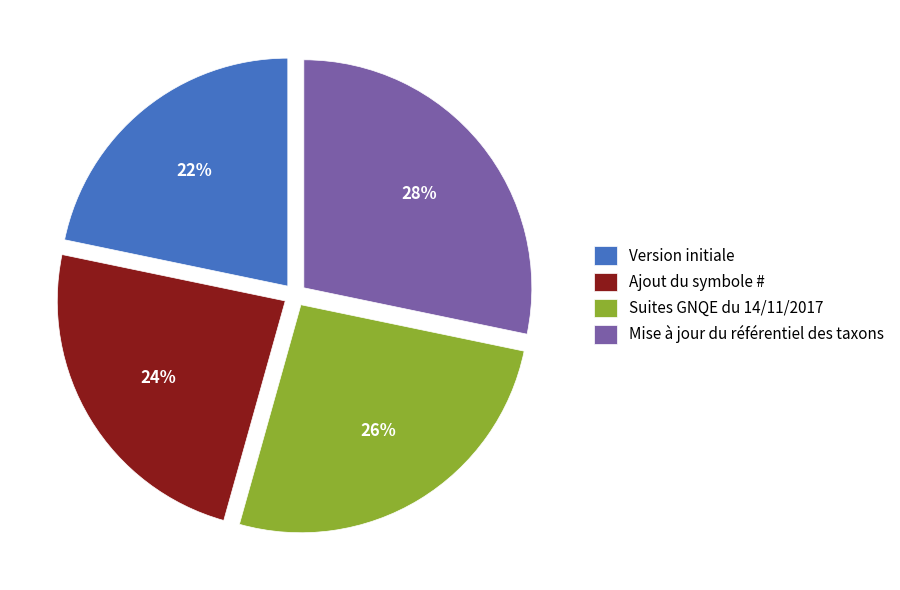

Does Mise à jour du référentiel des taxons account for over 50% of the chart?

No